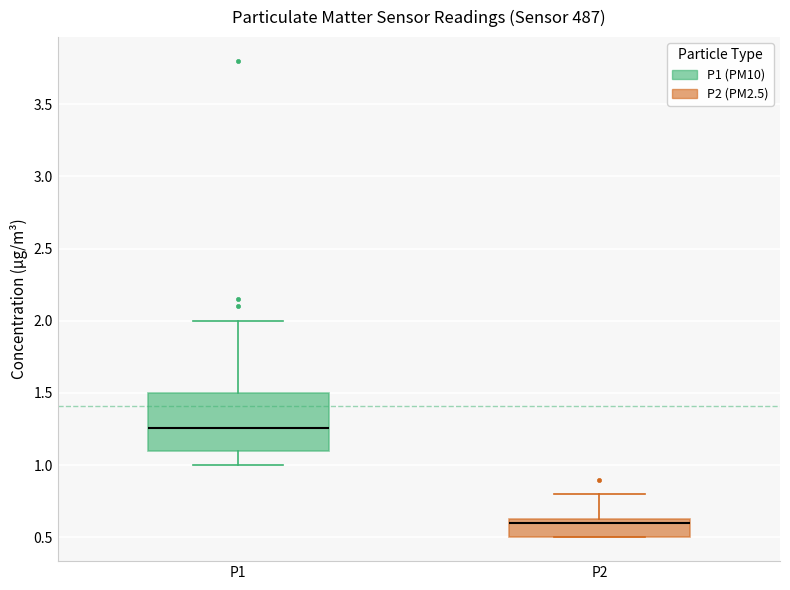

Reading left to right, read every box against the y-axis: the position of its median line, the range the box covers, and the ends of its whiskers. The values are not printed on the chart, so give them approximately, as read against the axis.

P1: median 1.25, box 1.10 to 1.50, whiskers 1.00 to 2.00
P2: median 0.60, box 0.50 to 0.65, whiskers 0.50 to 0.80